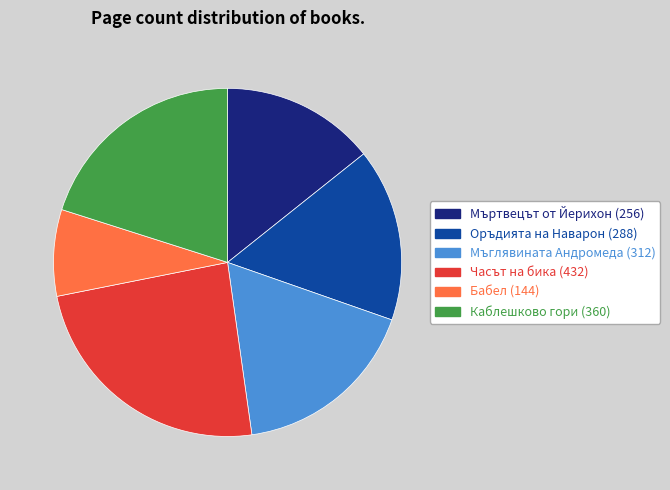

Which slice is the smallest?

Бабел (144)